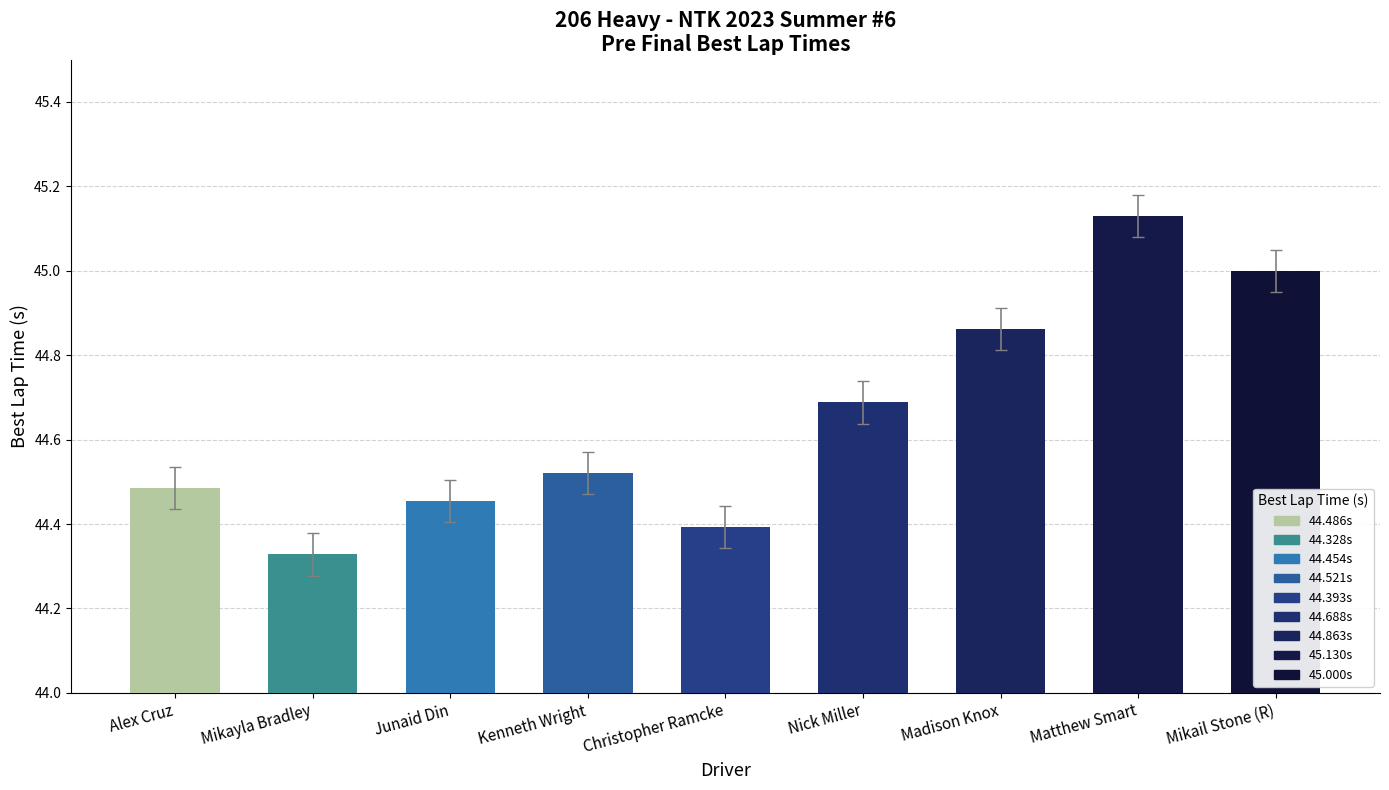

What is the approximate value at Nick Miller?

44.7